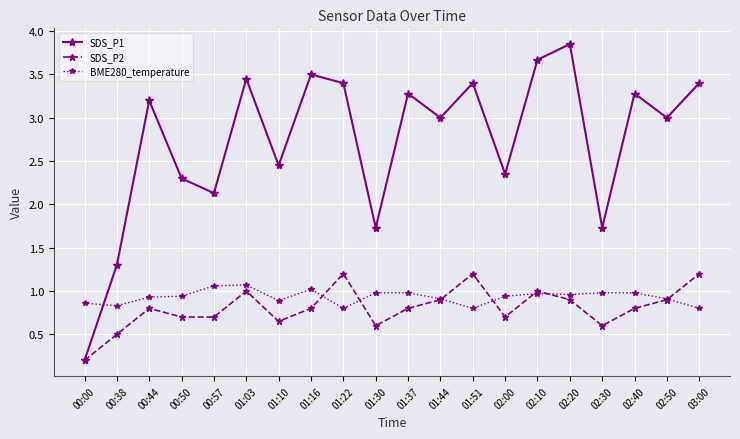

At which category does SDS_P2 reach its first local peak?

00:44